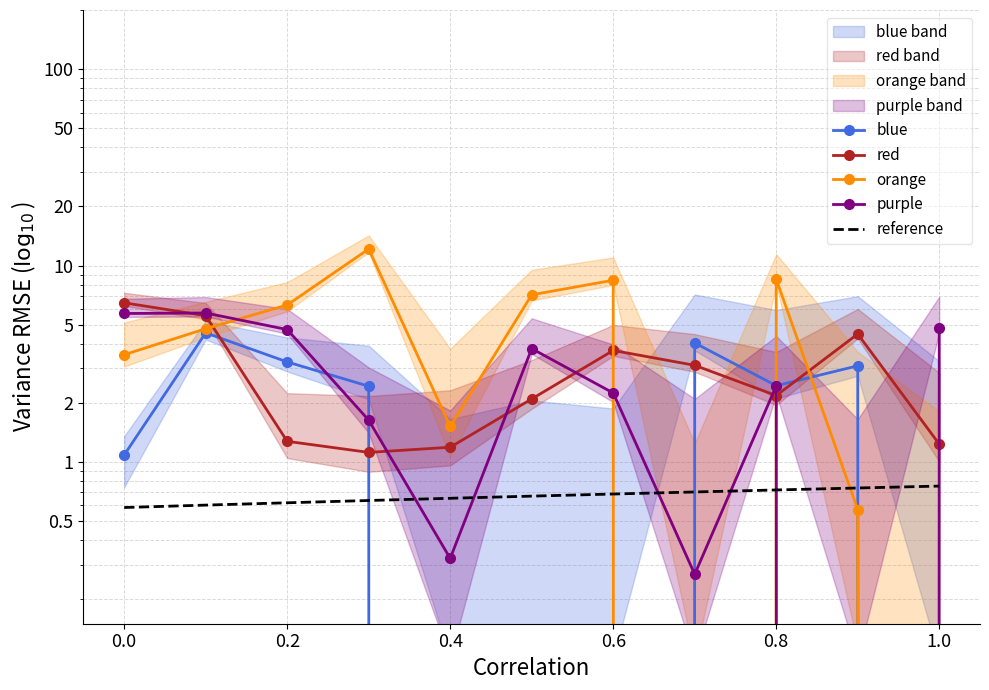

What is the highest value of the purple series?

5.7